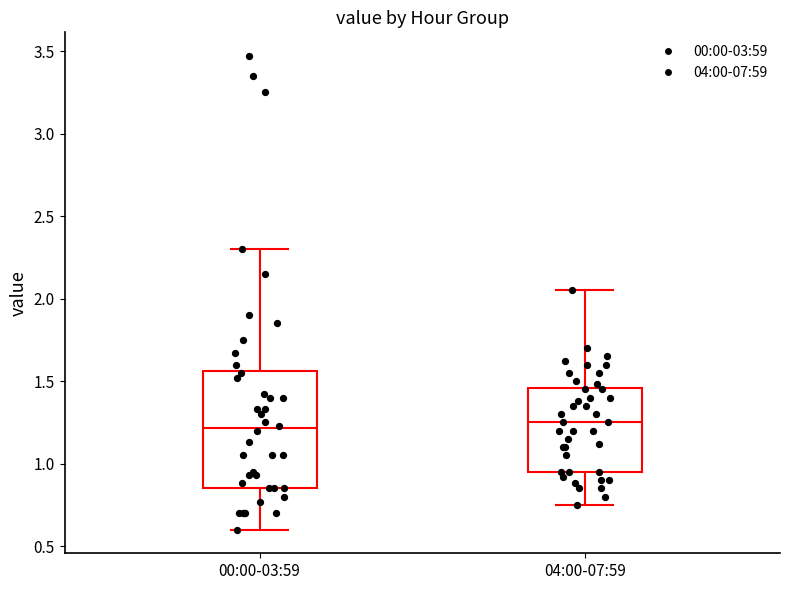

Where is the upper edge of the box for 00:00-03:59 on the y-axis? The values are not printed on the chart, so give them approximately, as read against the axis.

1.55